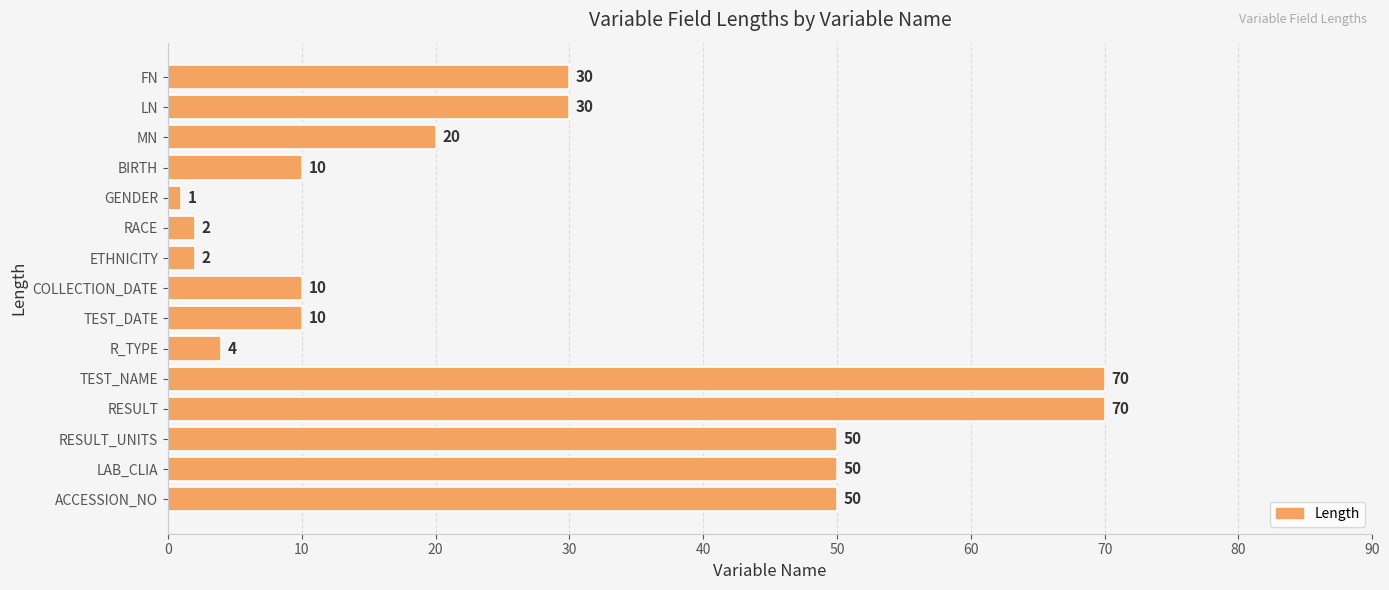

Count the number of data series in this chart.

1